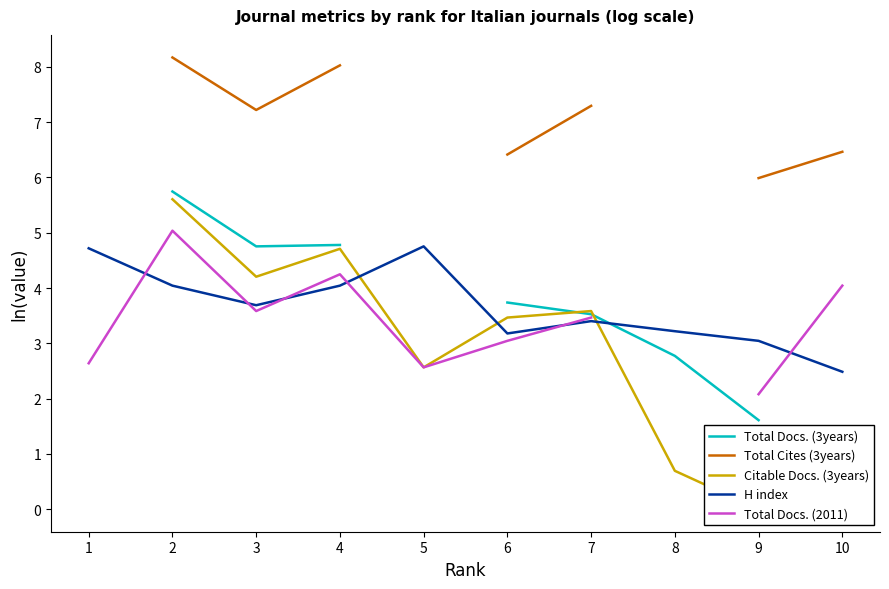

True or false: Total Cites (3years) and Citable Docs. (3years) cross at least once.

False